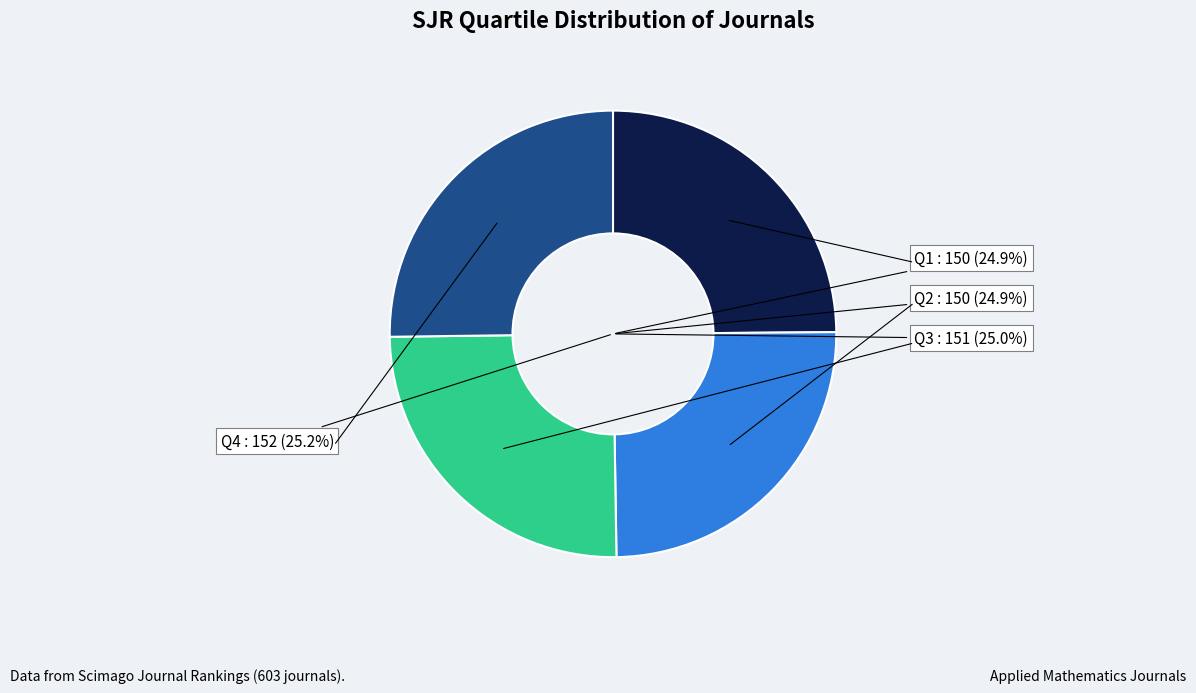

The Q3 slice represents 25% of the pie. True or false?

True